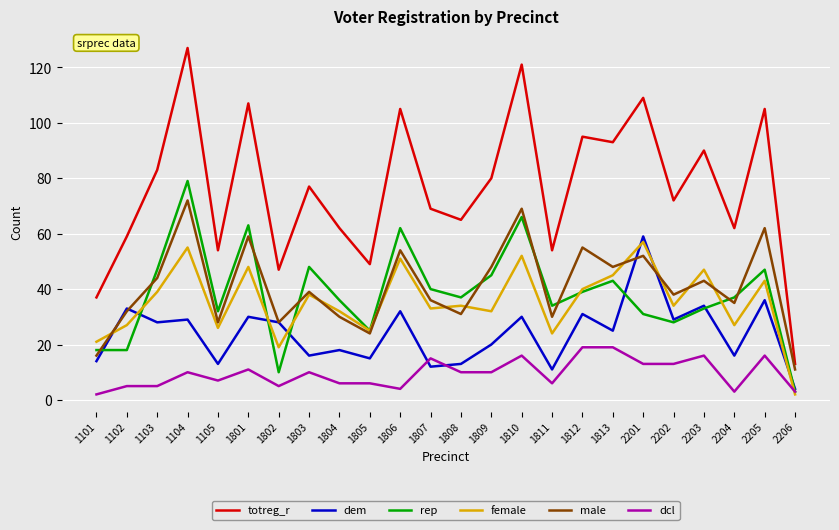

Does the chart have visible grid lines?

Yes